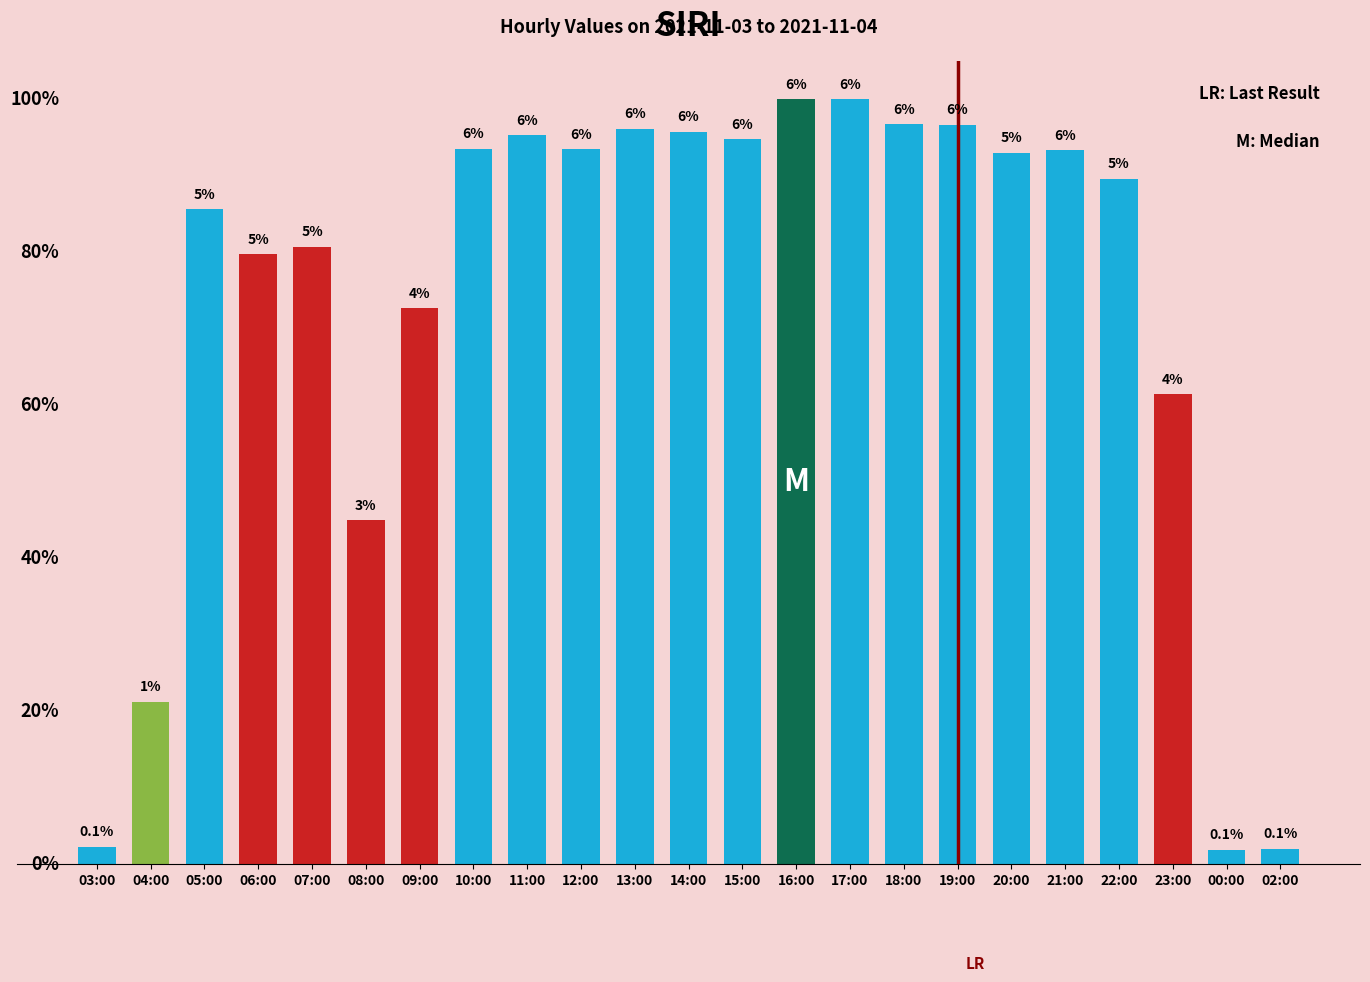

The value at 10:00 is 5303. True or false?

False